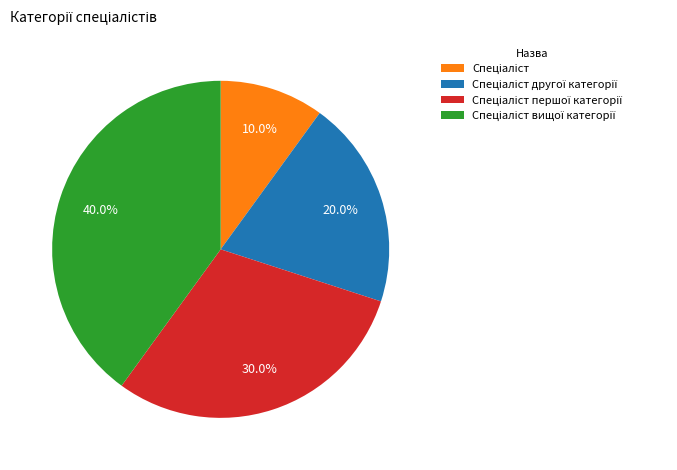

Is there any slice that represents more than half of the pie?

No